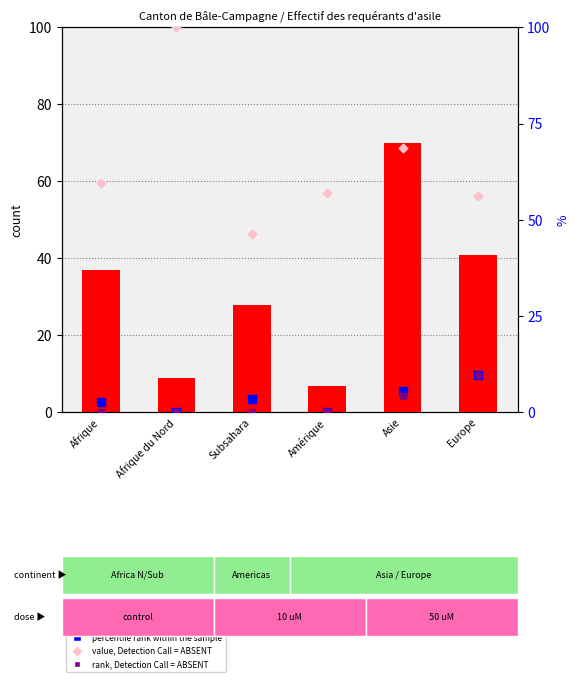

Which series reaches the maximum Y coordinate?

value, Detection Call = ABSENT